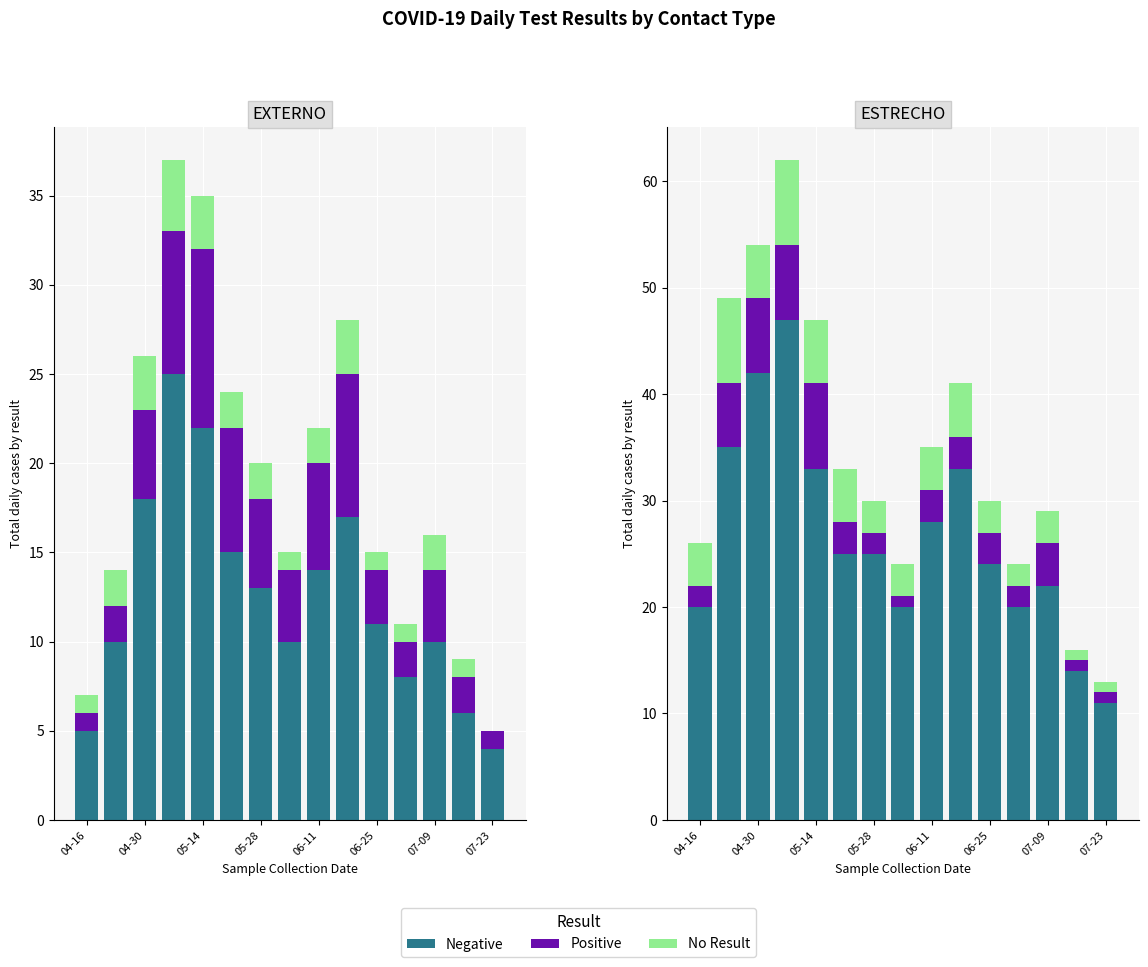

Which series has the largest total across all categories?

Negative